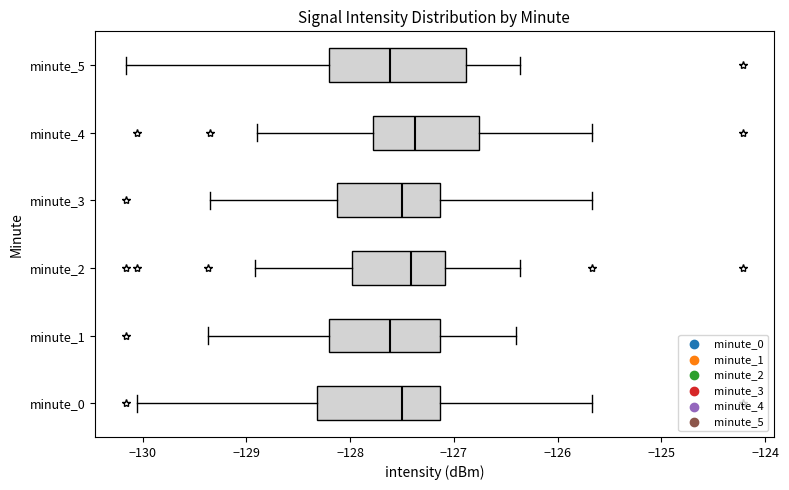

Comparing the boxes themselves (not the whiskers), which one is the widest?

minute_5